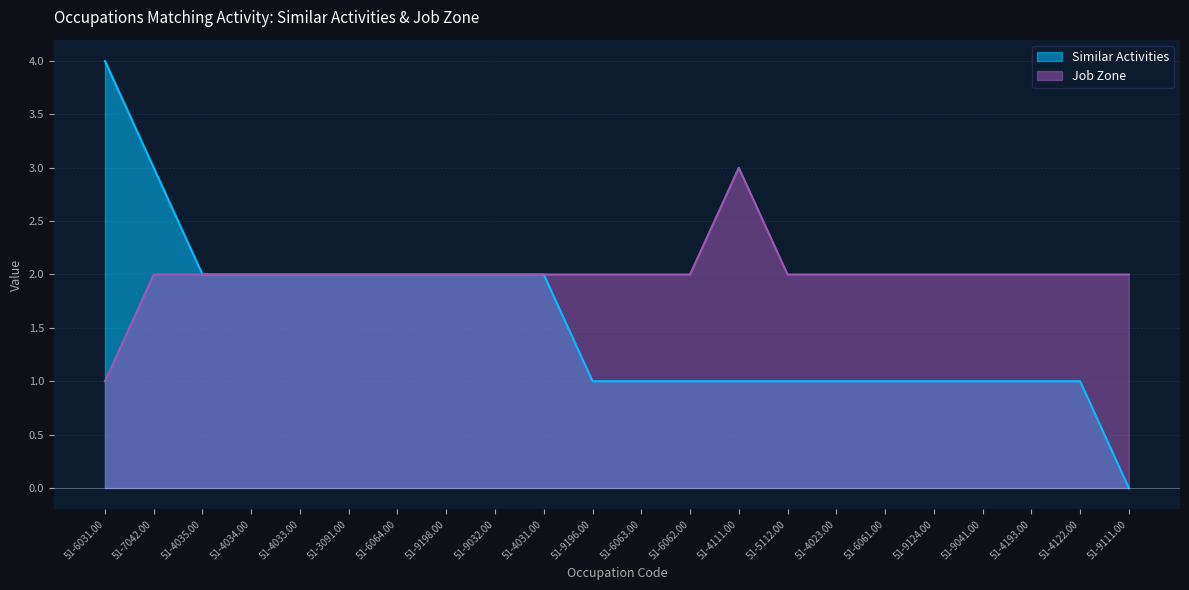

Rank the series by their average value, from lowest to highest.

Similar Activities, Job Zone